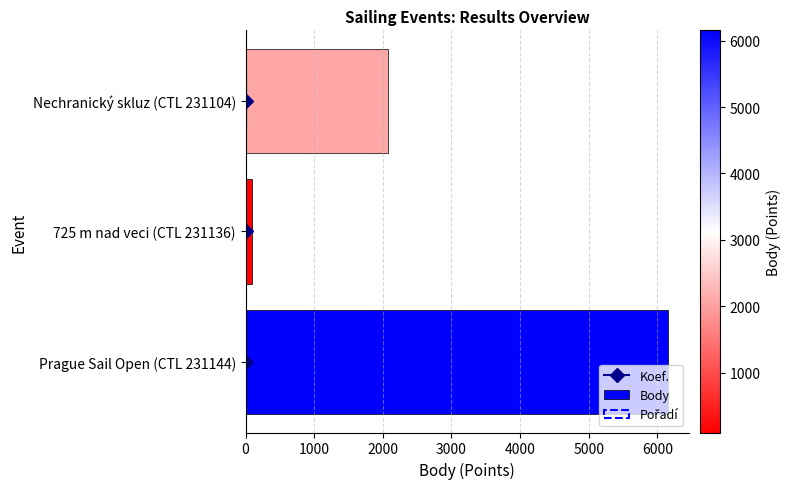

The Pořadí series shows 1 at Prague Sail Open (CTL 231144). True or false?

False